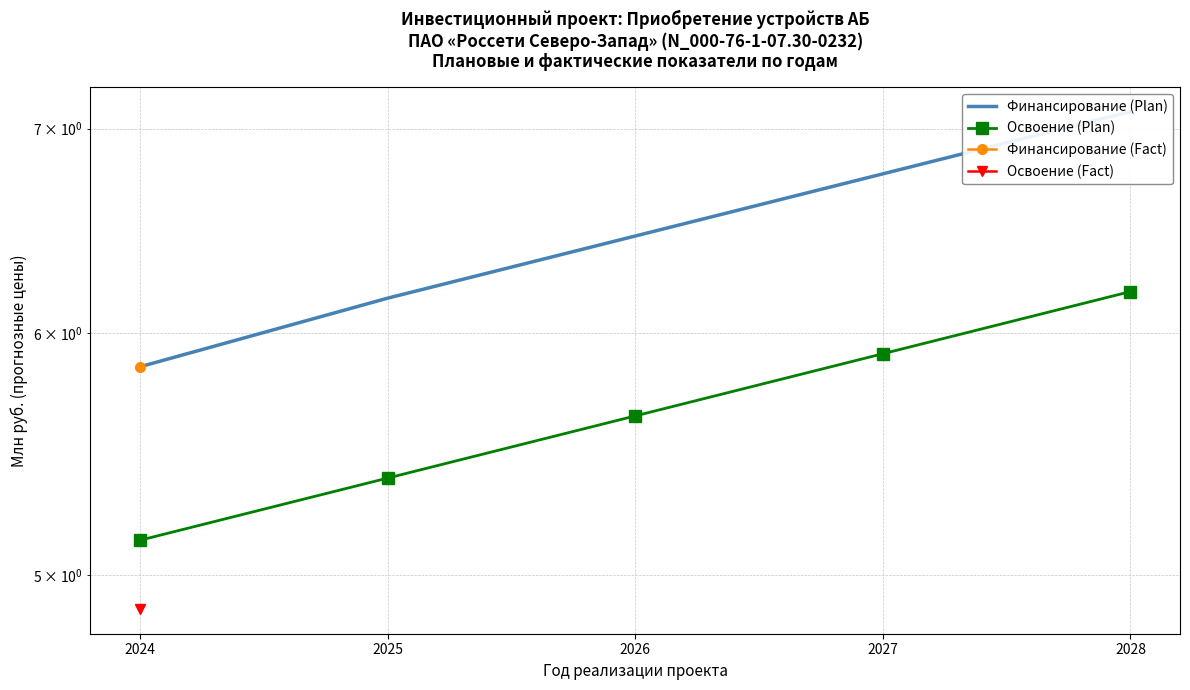

Does the chart have visible grid lines?

Yes